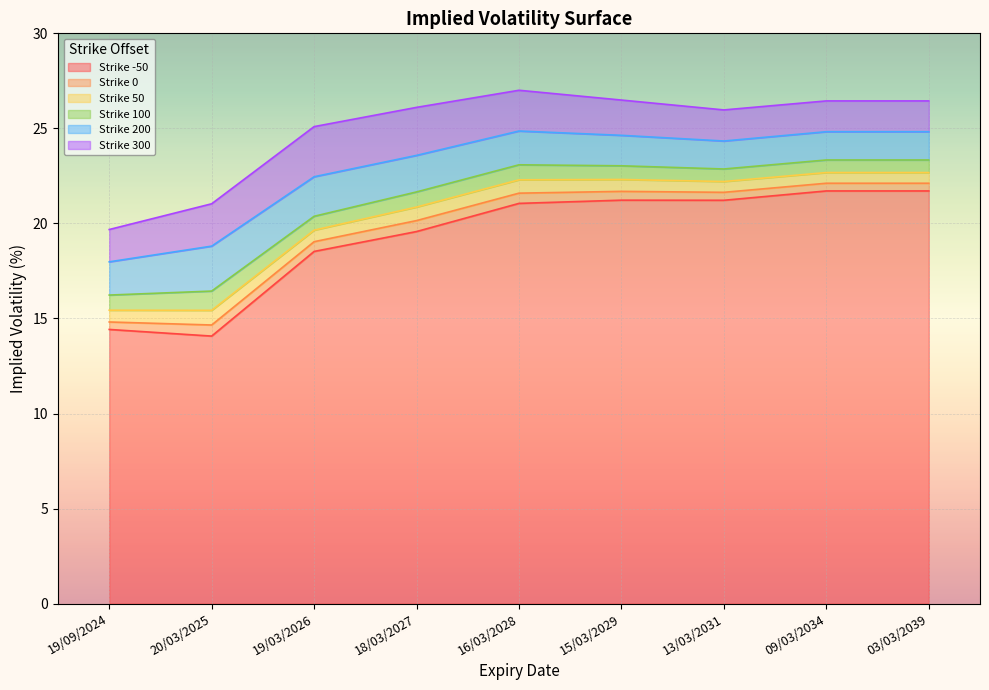

What is the difference between the -50 values at 19/09/2024 and 16/03/2028?

6.6